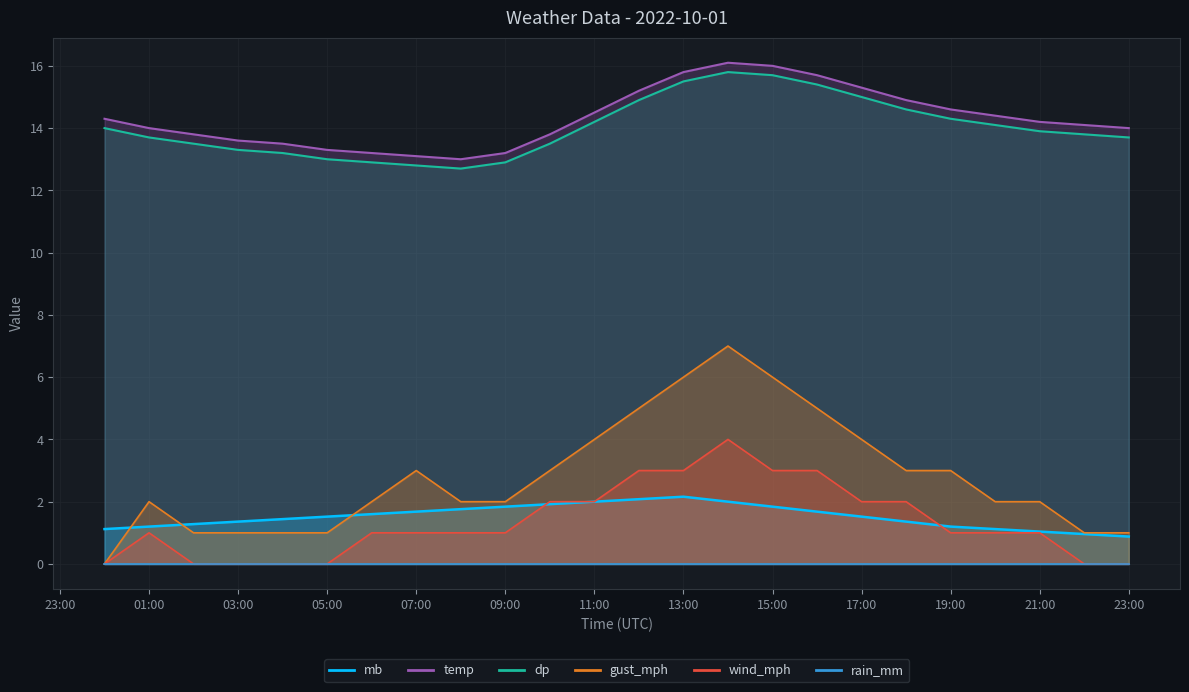

What is the difference between the highest and lowest values at 07:00?

12.1